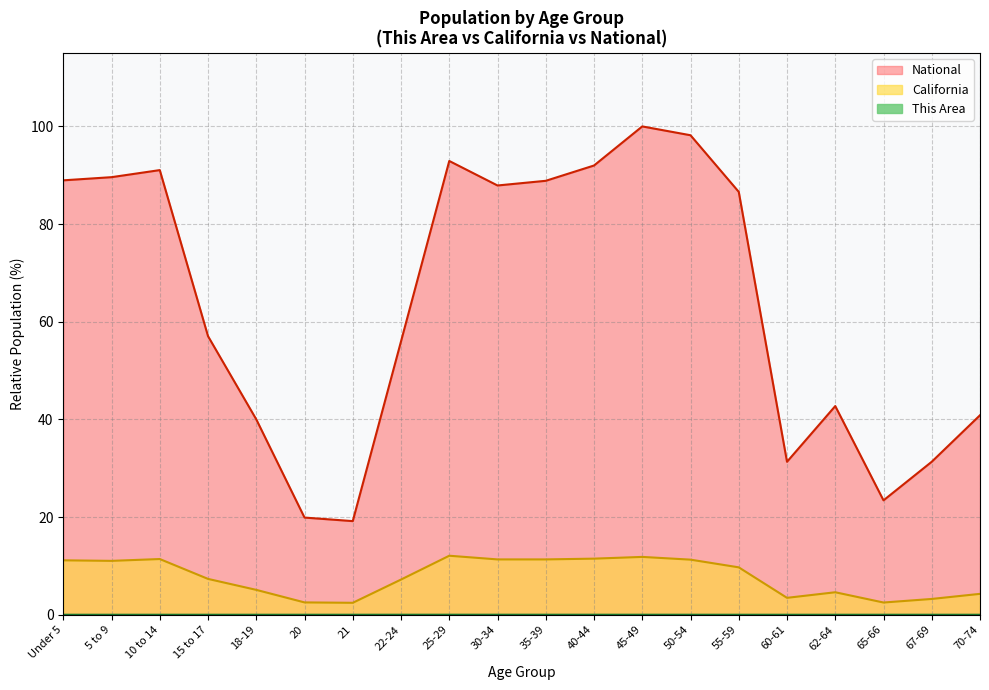

Is it true that California equals 17.1 at 40-44?

False